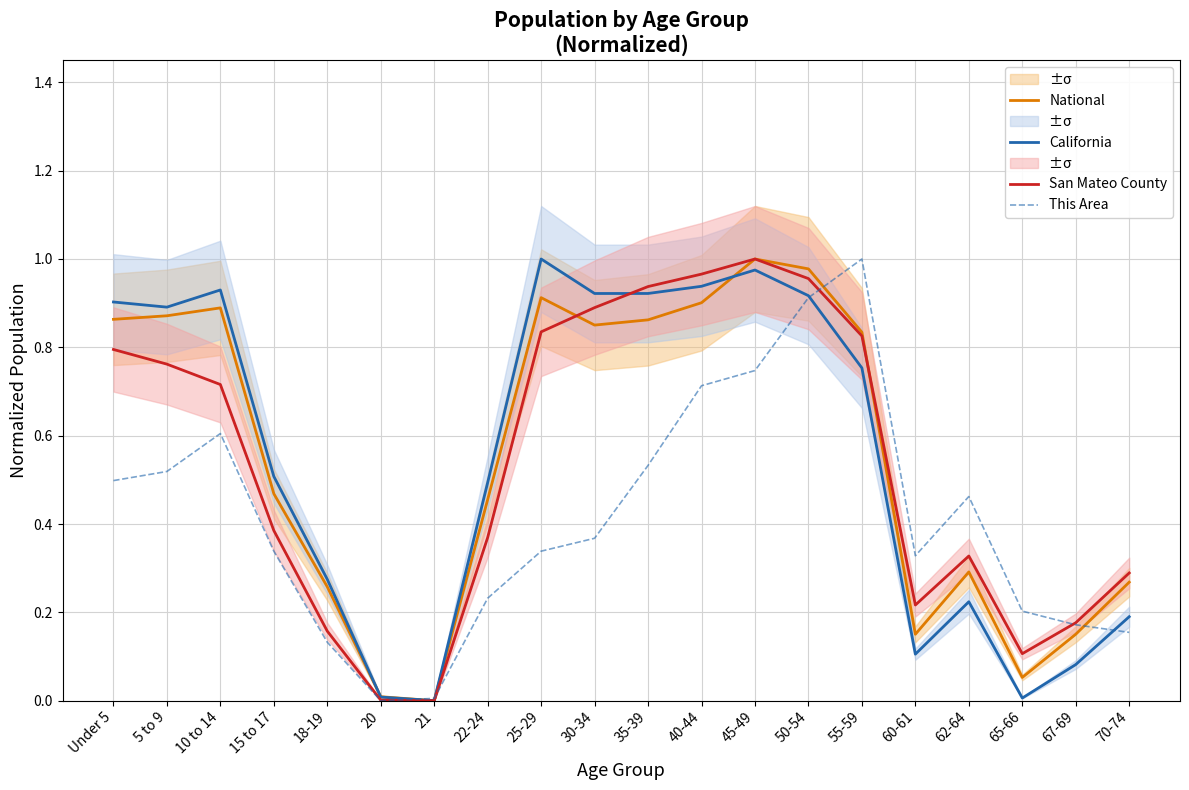

What is the total value across all series at 18-19?

0.8